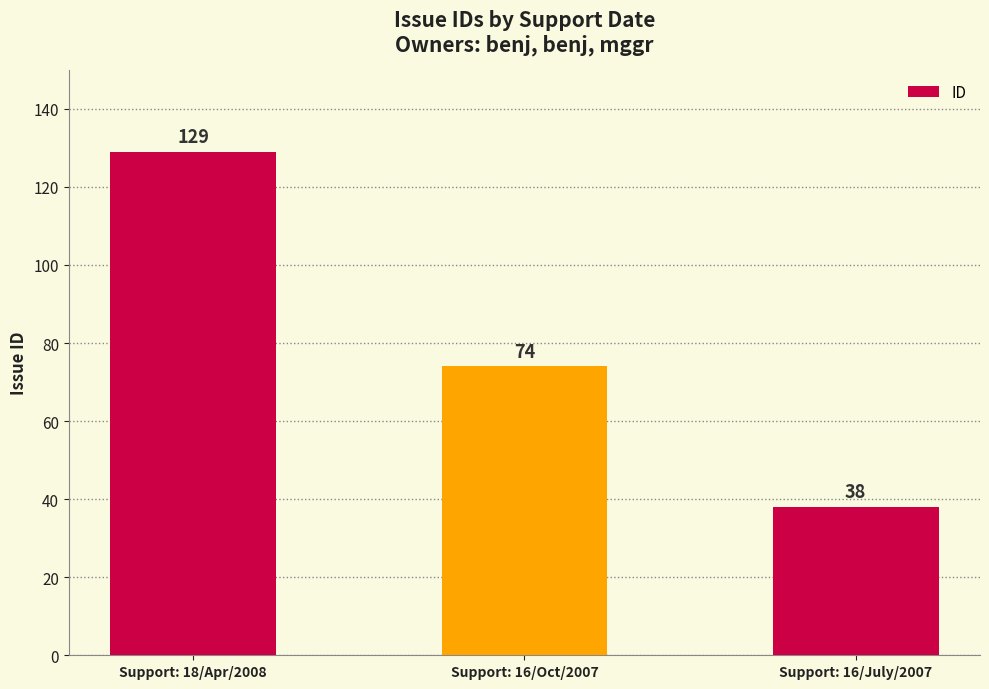

Reading left to right, transcribe all the data shown in this chart.

Support: 18/Apr/2008=129	Support: 16/Oct/2007=74	Support: 16/July/2007=38